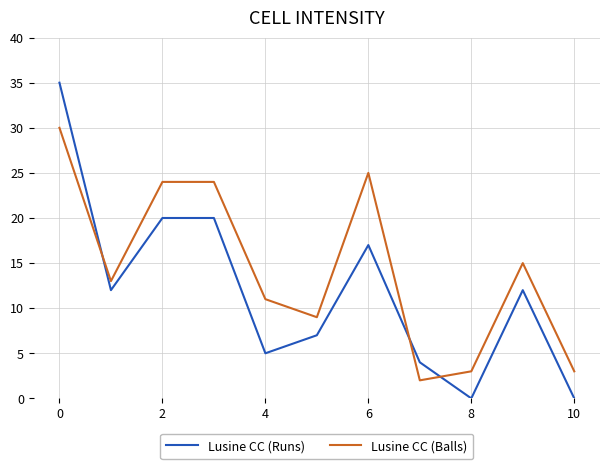

Which series has the largest range (max minus min)?

Lusine CC (Runs)